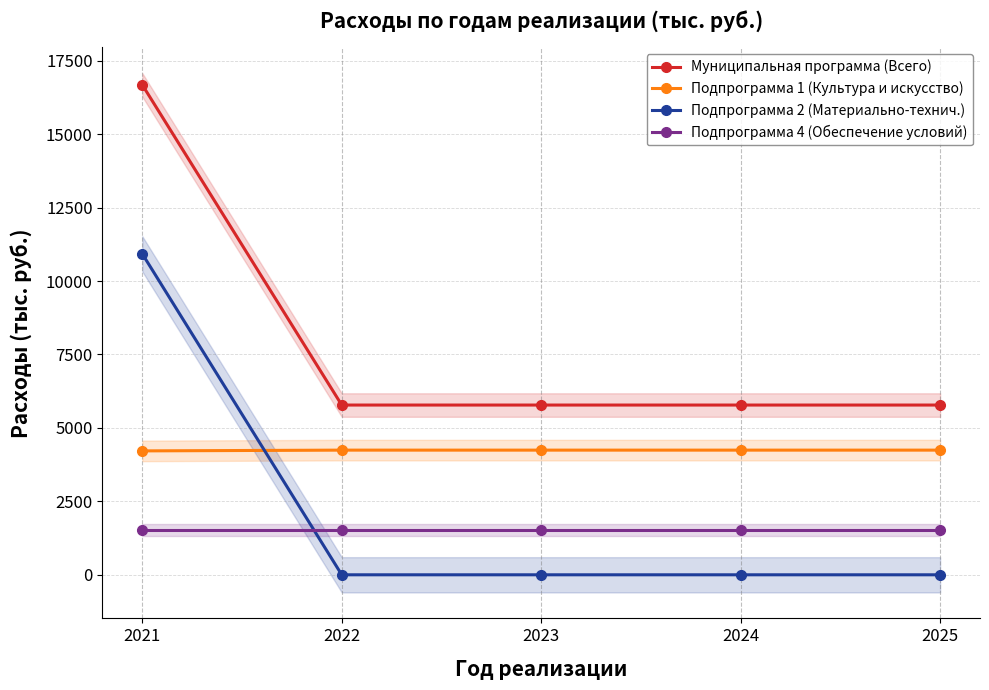

At which label is Подпрограмма 2 (Материально-технич.) closest to 5462?

2022